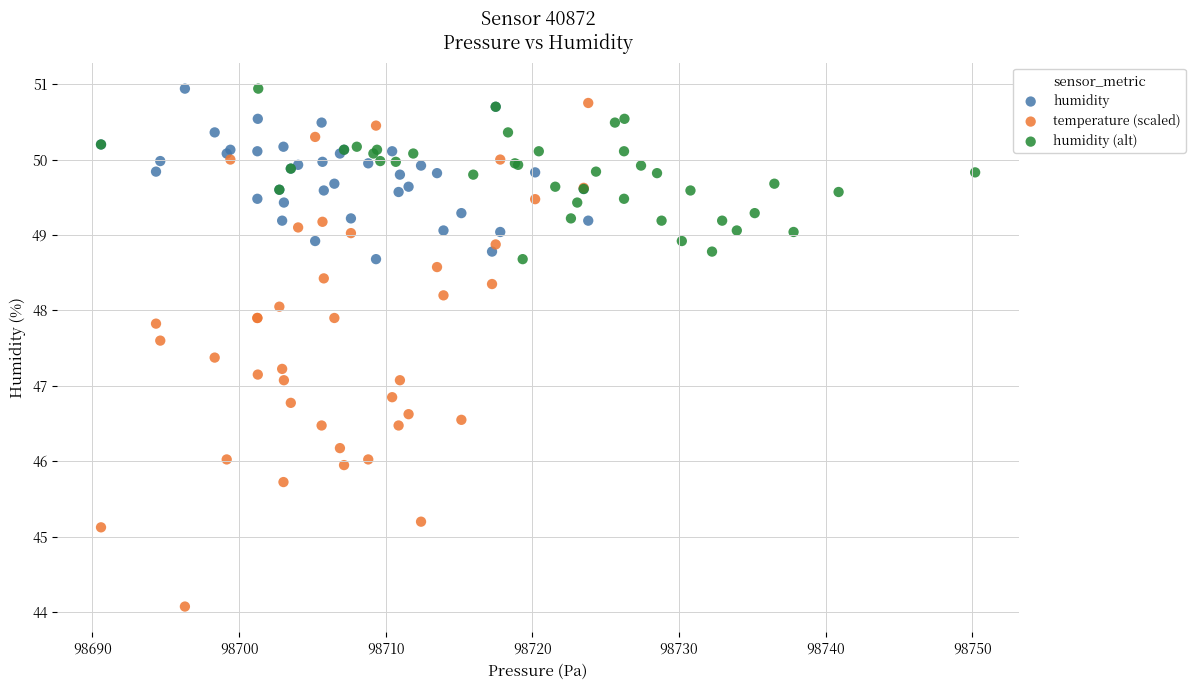

Which series reaches the minimum Y coordinate?

temperature (scaled)